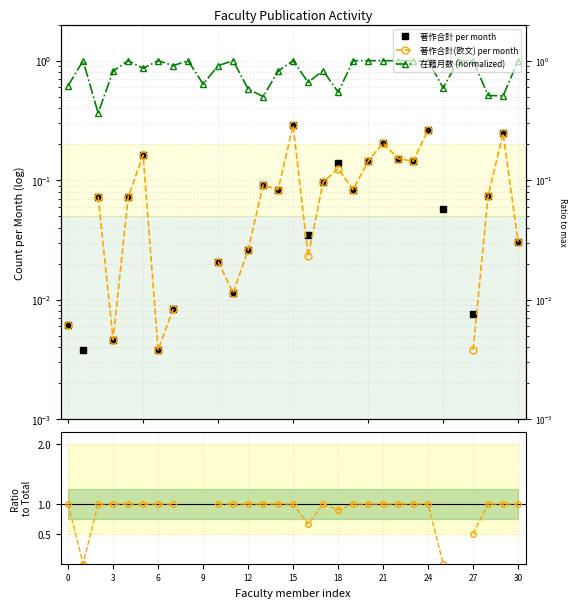

At how many categories does at least one series exceed 0?

31